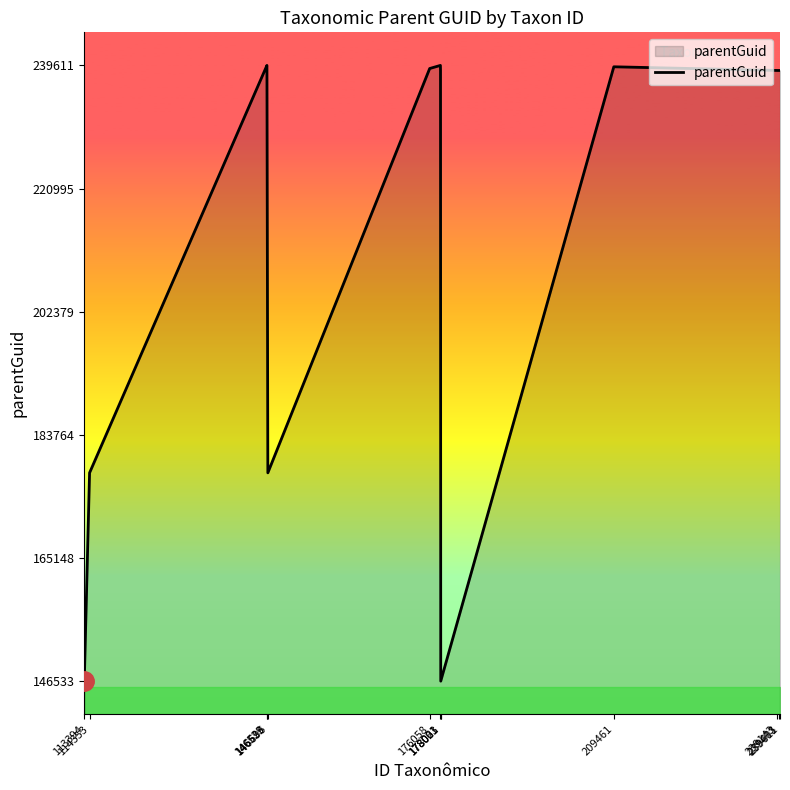

How many lines are shown in the chart?

1